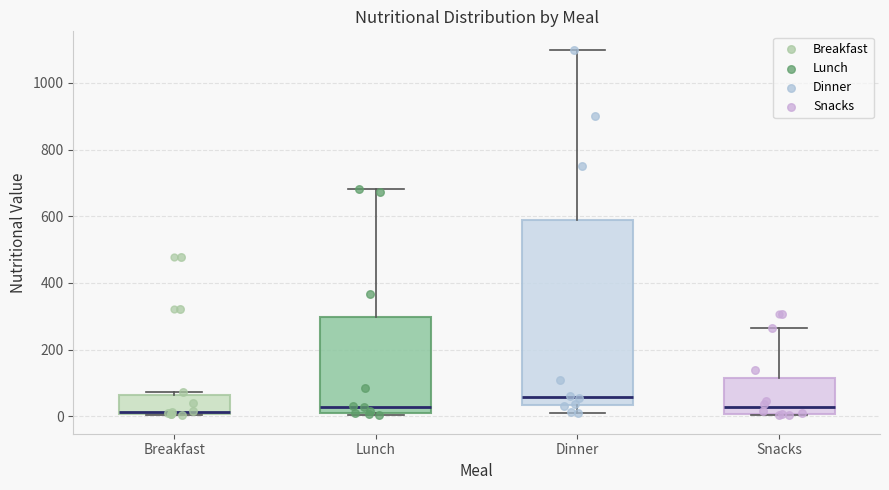

Reading left to right, transcribe this box plot: for each box, give where its median line is, the range the box spans, and where its two whiskers end, as read against the y-axis. The values are not printed on the chart, so give them approximately, as read against the axis.

Breakfast: median 20, box 0 to 60, whiskers 0 to 80
Lunch: median 20 (just above the box's lower edge), box 20 to 300, whiskers 0 to 680
Dinner: median 60, box 40 to 600, whiskers 20 to 1100
Snacks: median 20, box 0 to 120, whiskers 0 to 260